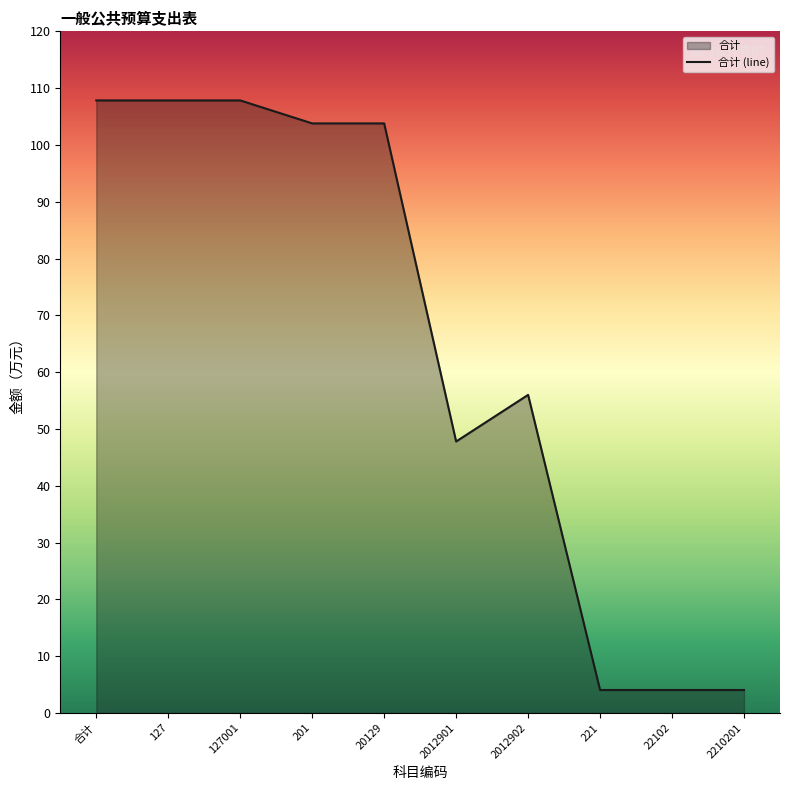

Reading left to right, what are all the values shown in this chart?

107.8	107.8	107.8	103.8	103.8	47.8	56.0	4.0	4.0	4.0